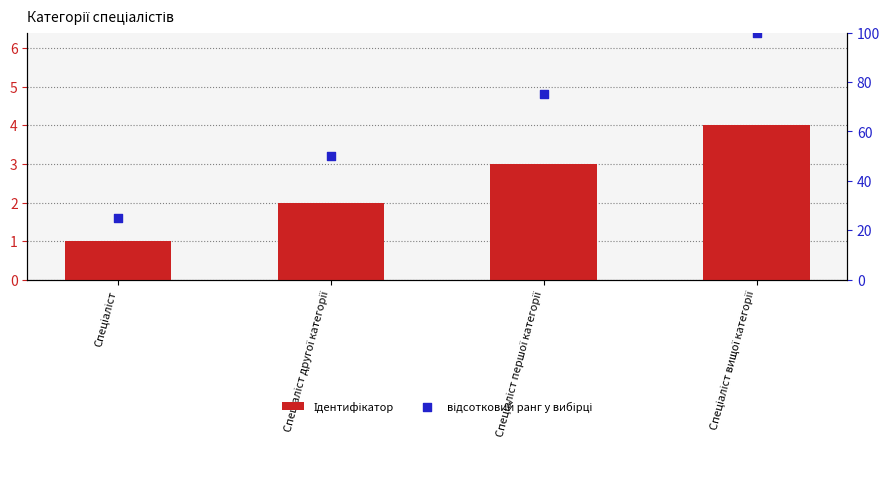

Which series has the widest spread of Y values?

відсотковий ранг у вибірці